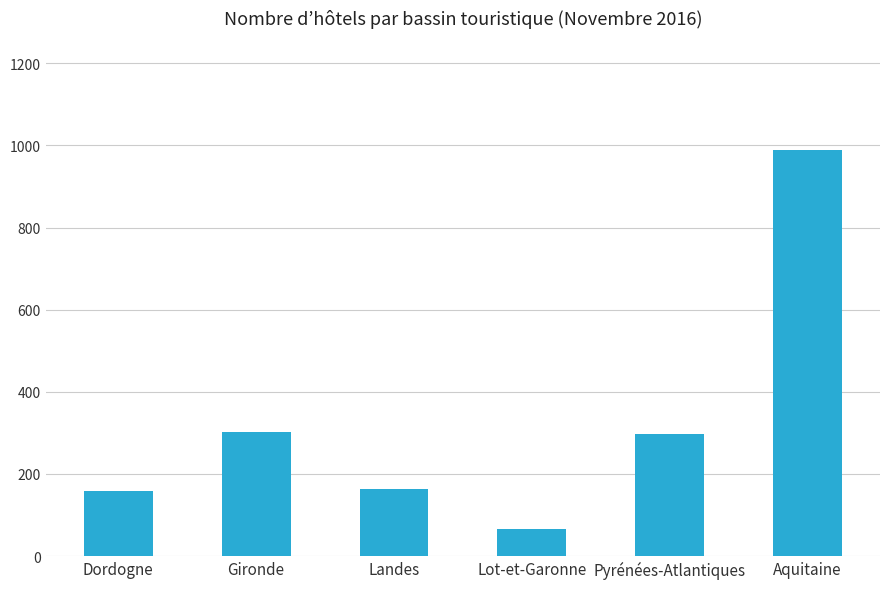

Which category has the highest value across all series?

Aquitaine